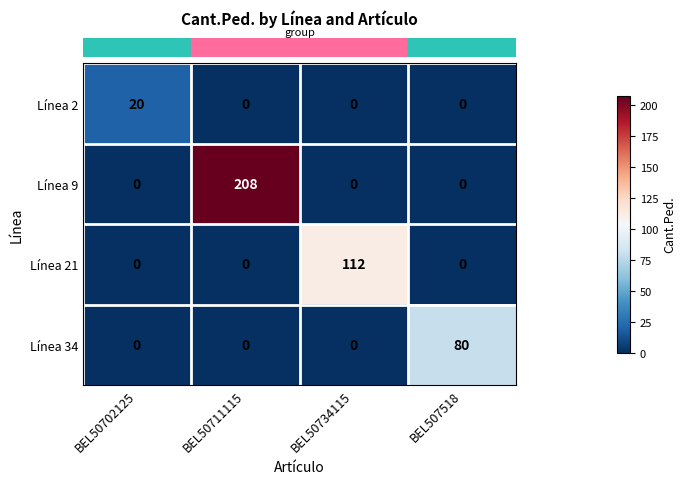

Reading right to left, what are all the values shown in this chart?

Línea 2: BEL507518=0	BEL50734115=0	BEL50711115=0	BEL50702125=20
Línea 9: BEL507518=0	BEL50734115=0	BEL50711115=208	BEL50702125=0
Línea 21: BEL507518=0	BEL50734115=112	BEL50711115=0	BEL50702125=0
Línea 34: BEL507518=80	BEL50734115=0	BEL50711115=0	BEL50702125=0